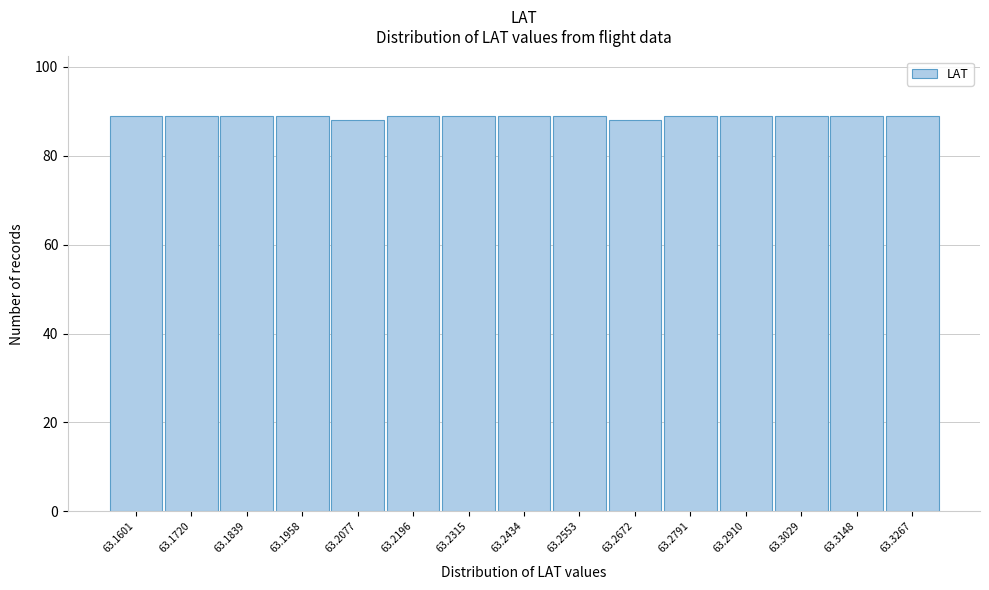

Reading left to right, extract all data points from this chart.

89	89	89	89	88	89	89	89	89	88	89	89	89	89	89